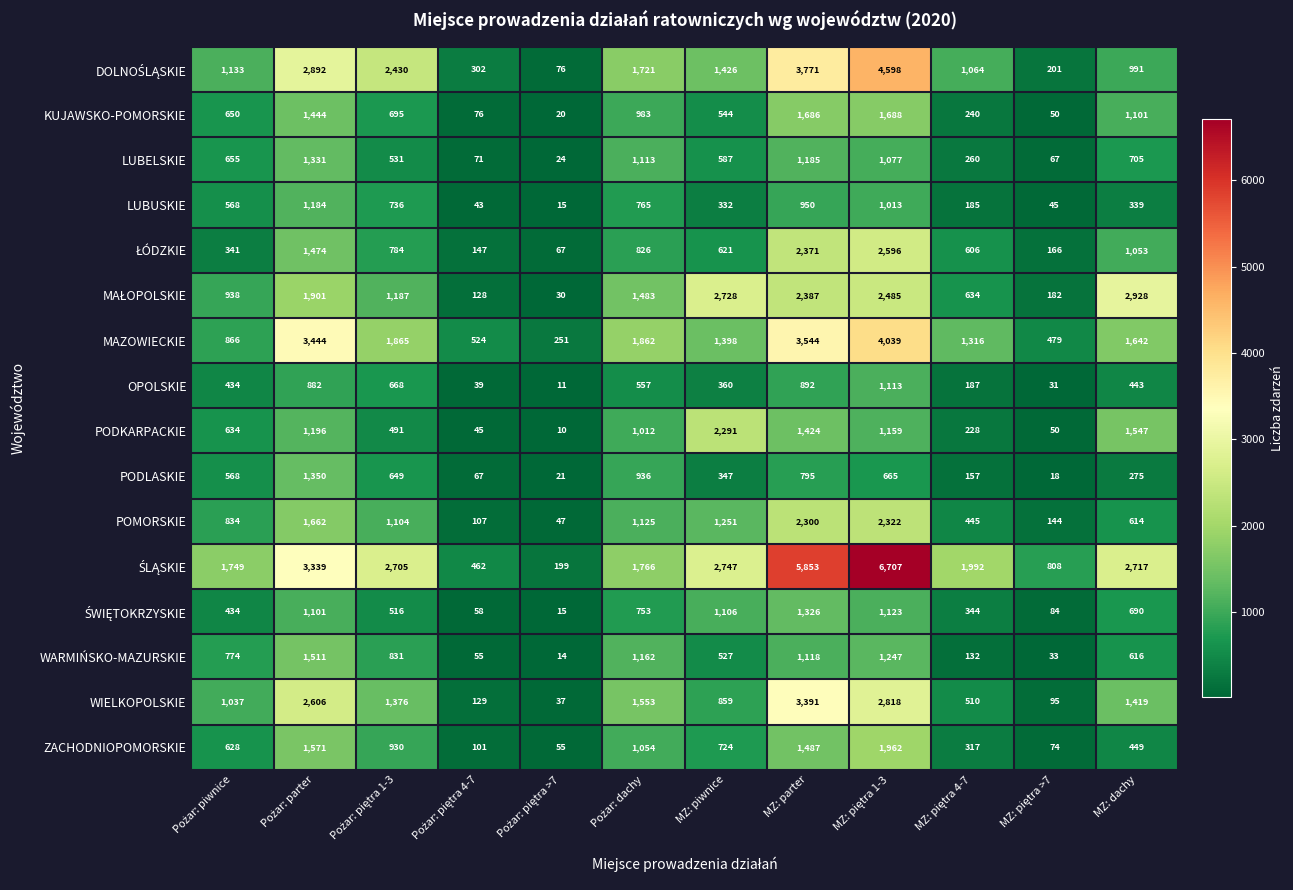

The WARMIŃSKO-MAZURSKIE series shows 890 at MZ: dachy. True or false?

False